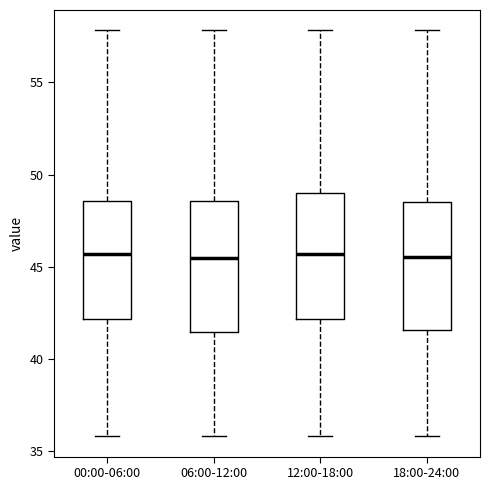

Reading left to right, read every box against the y-axis: the position of its median line, the range the box covers, and the ends of its whiskers. The values are not printed on the chart, so give them approximately, as read against the axis.

00:00-06:00: median 45.5, box 42.0 to 48.5, whiskers 36.0 to 58.0
06:00-12:00: median 45.5, box 41.5 to 48.5, whiskers 36.0 to 58.0
12:00-18:00: median 45.5, box 42.0 to 49.0, whiskers 36.0 to 58.0
18:00-24:00: median 45.5, box 41.5 to 48.5, whiskers 36.0 to 58.0